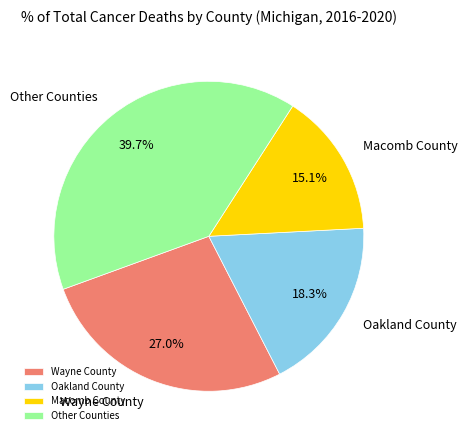

Which category has the smallest portion of the pie?

Macomb County